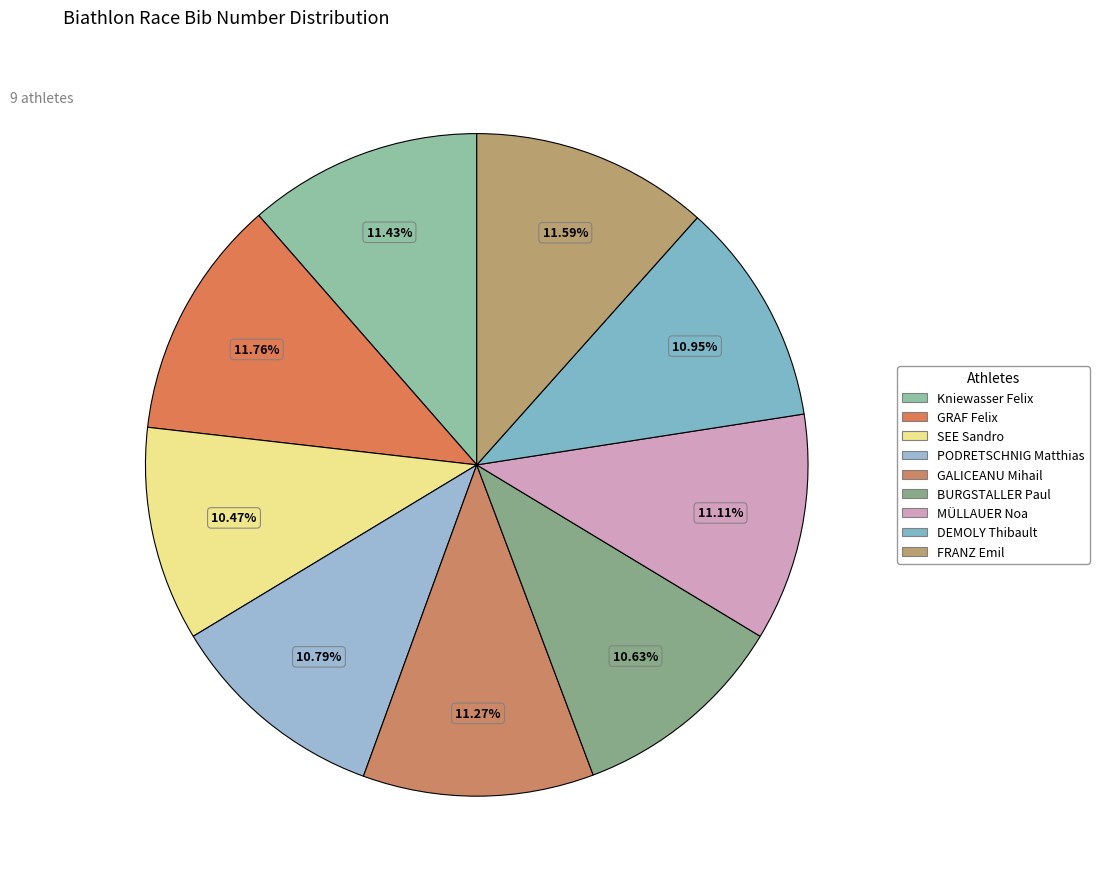

Is DEMOLY Thibault the majority of the pie?

No